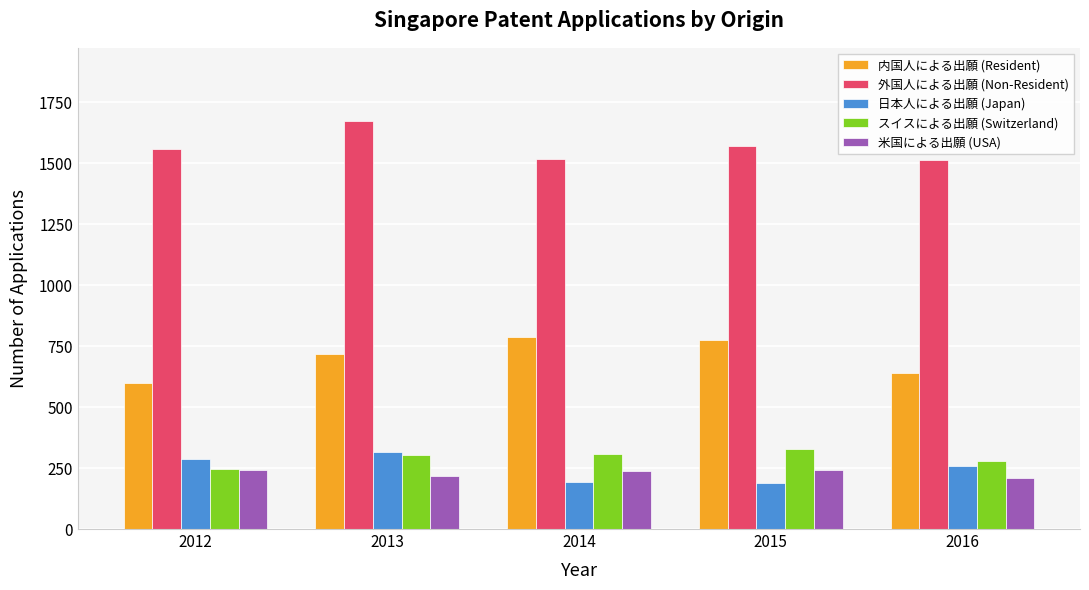

Is the value of 日本人による出願 (Japan) at 2012 greater than the value of 内国人による出願 (Resident) at 2012?

No